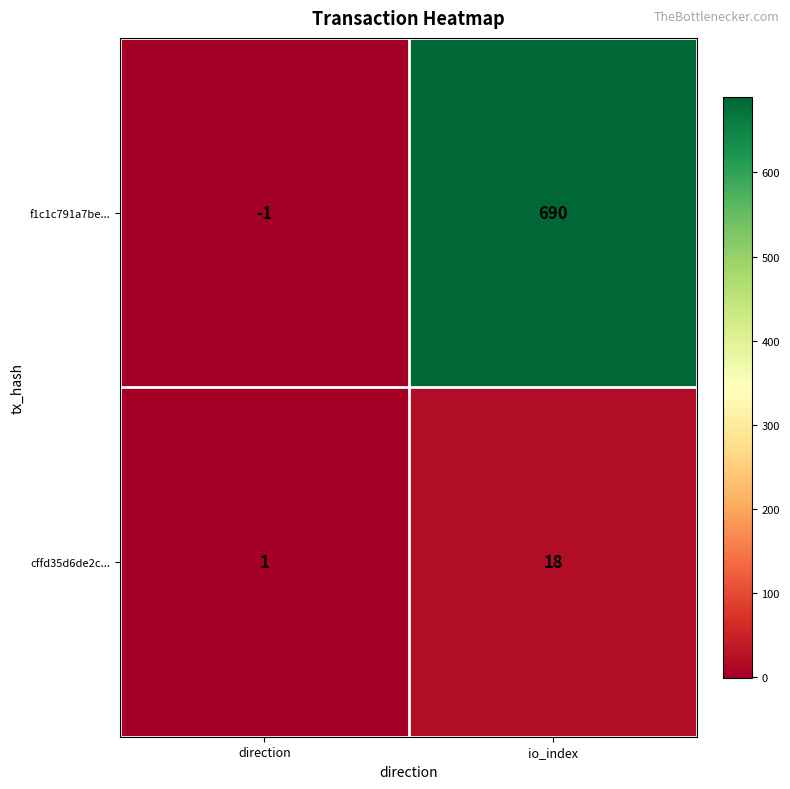

Which series has the largest total across all categories?

f1c1c791a7be...